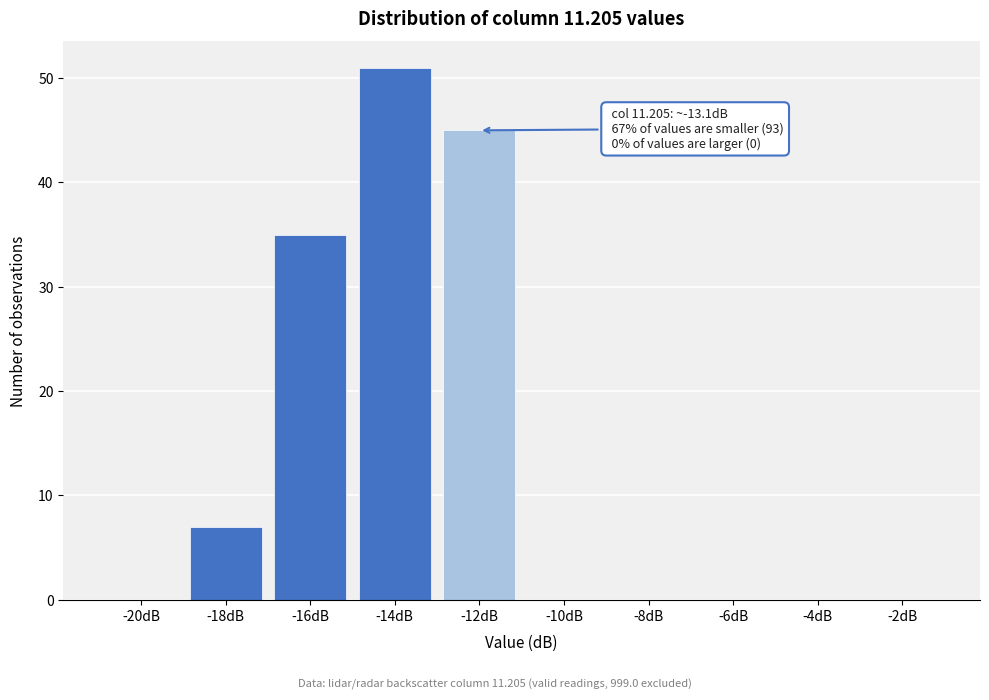

Reading right to left, extract all data points from this chart.

-2dB=0	-4dB=0	-6dB=0	-8dB=0	-10dB=0	-12dB=45	-14dB=51	-16dB=35	-18dB=7	-20dB=0